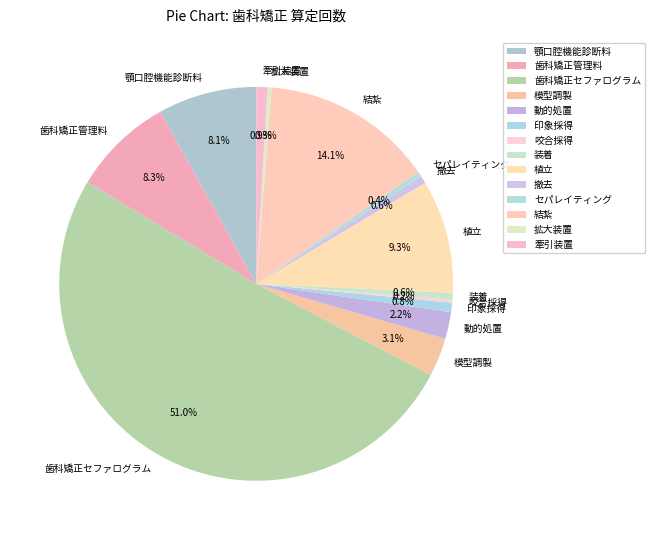

Which slice represents more than half of the pie?

歯科矯正セファログラム